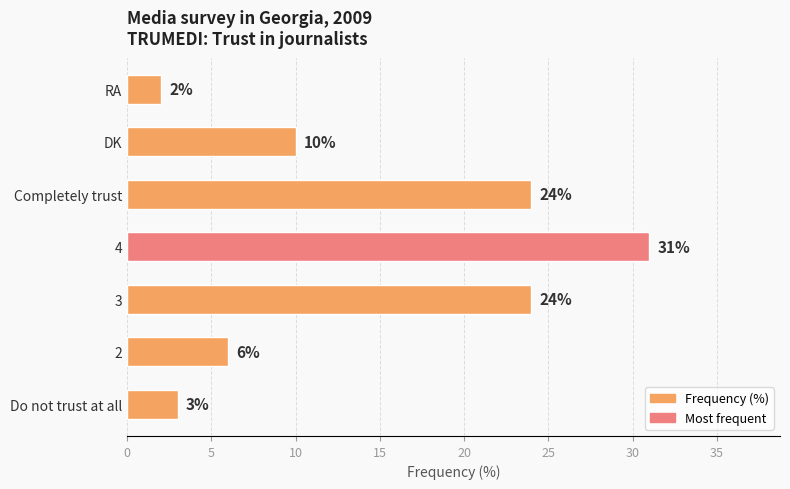

What is the change in value from 3 to 4?

+7